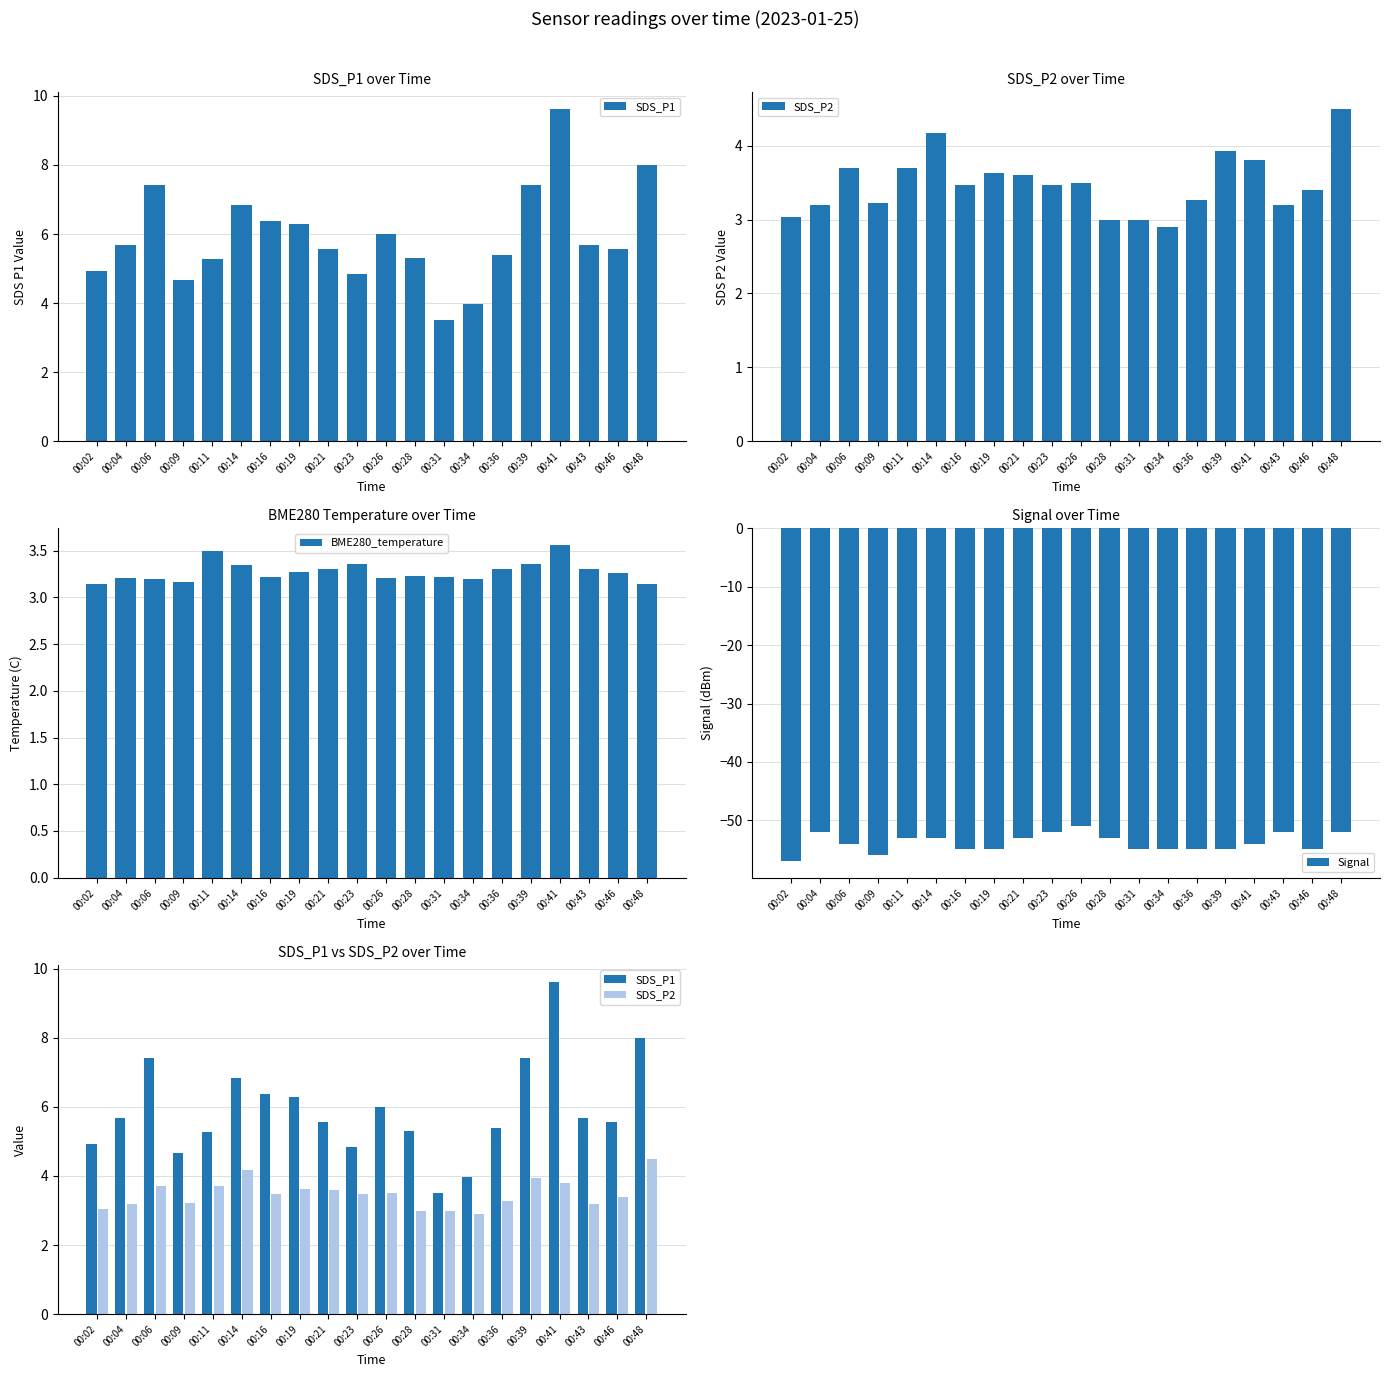

At which label does SDS_P2 first exceed 3?

00:02